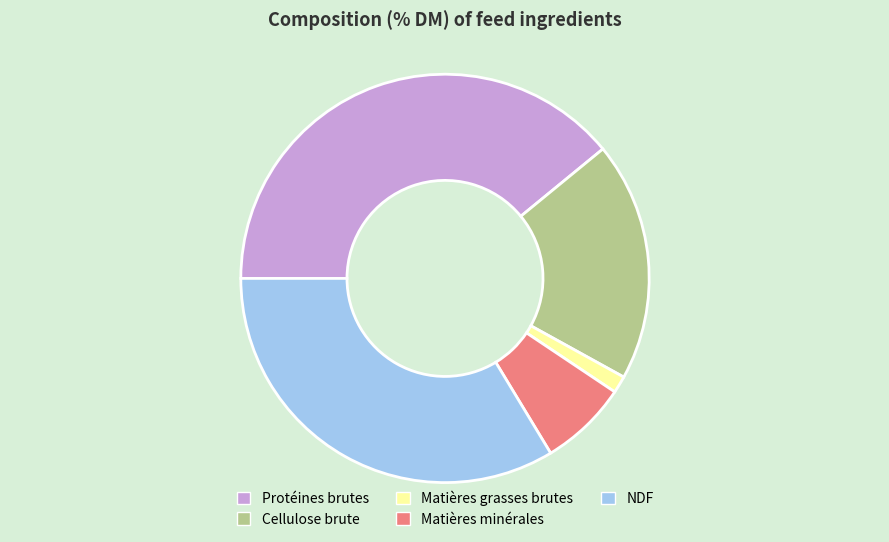

How many segments does this pie chart have?

5